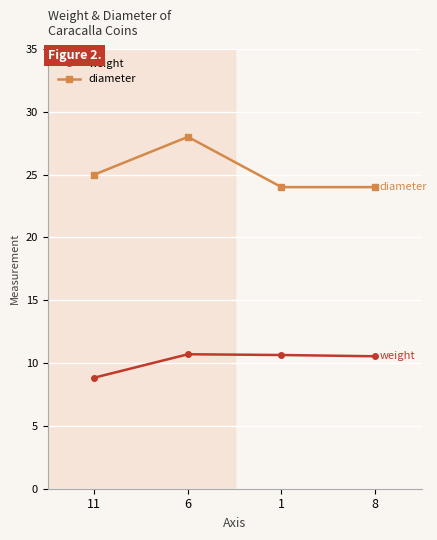

Rank the series at 1 from highest to lowest value.

diameter, weight